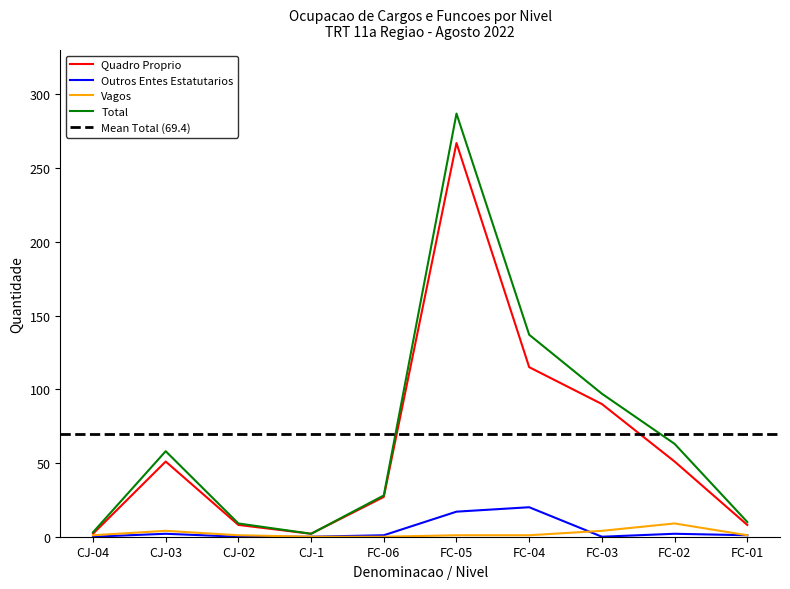

True or false: Quadro Proprio has a value of 51 at FC-02.

True